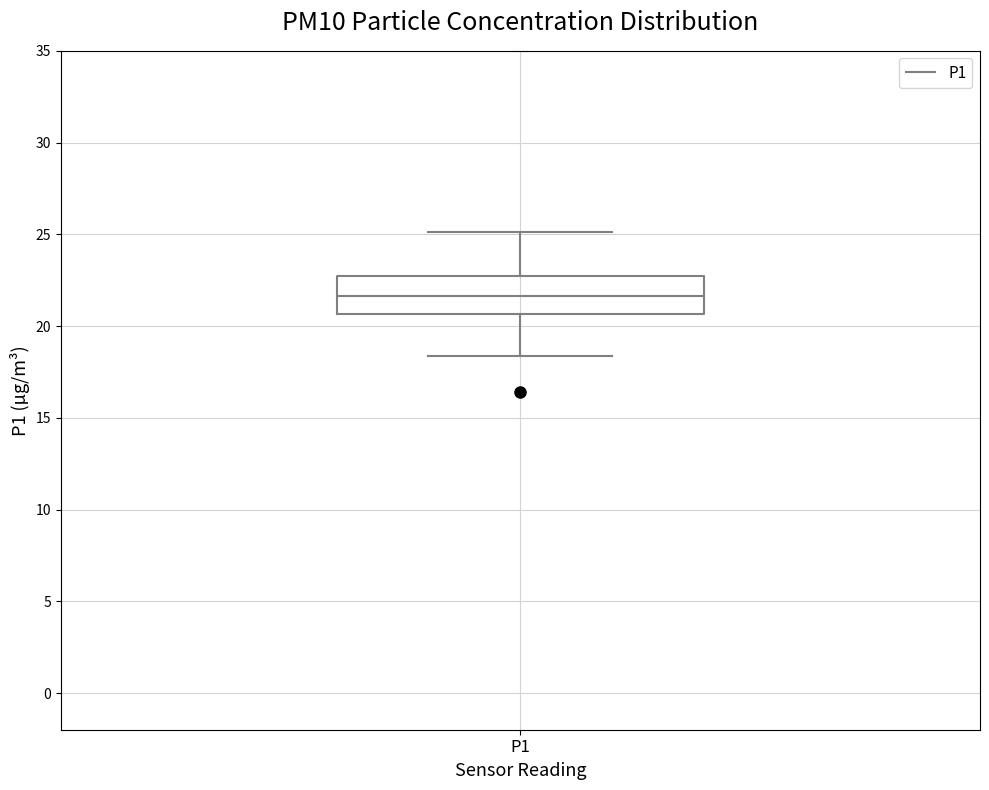

Read this box plot against the y-axis: the position of the median line, the range covered by the box, and the ends of both whiskers. The values are not printed on the chart, so give them approximately, as read against the axis.

median 21.5, box 20.5 to 22.5, whiskers 18.5 to 25.0